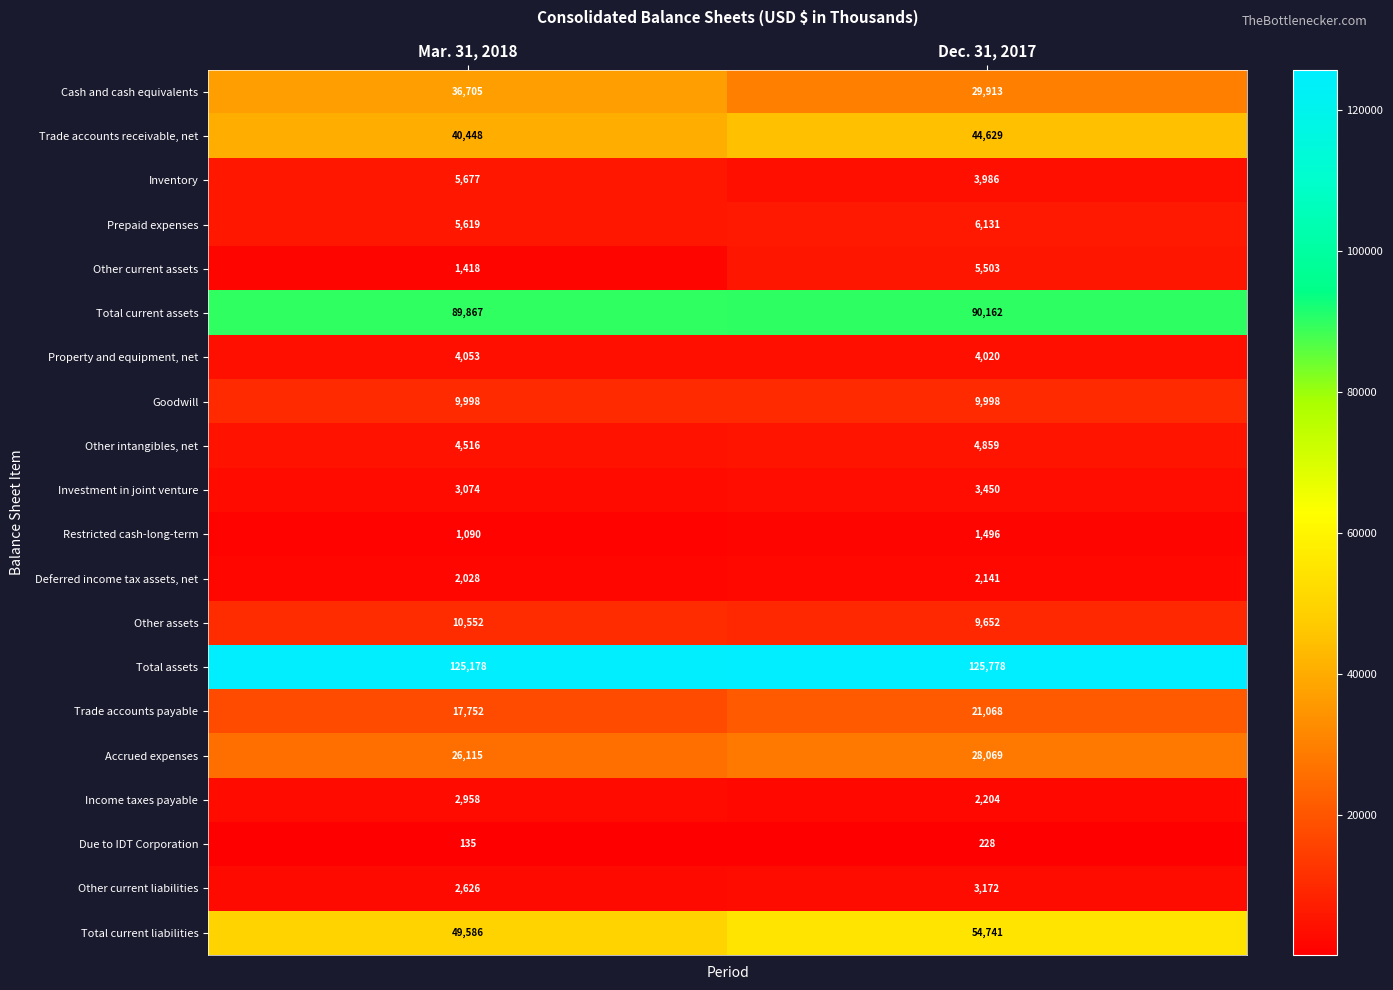

Which series has the widest spread of values?

Cash and cash equivalents